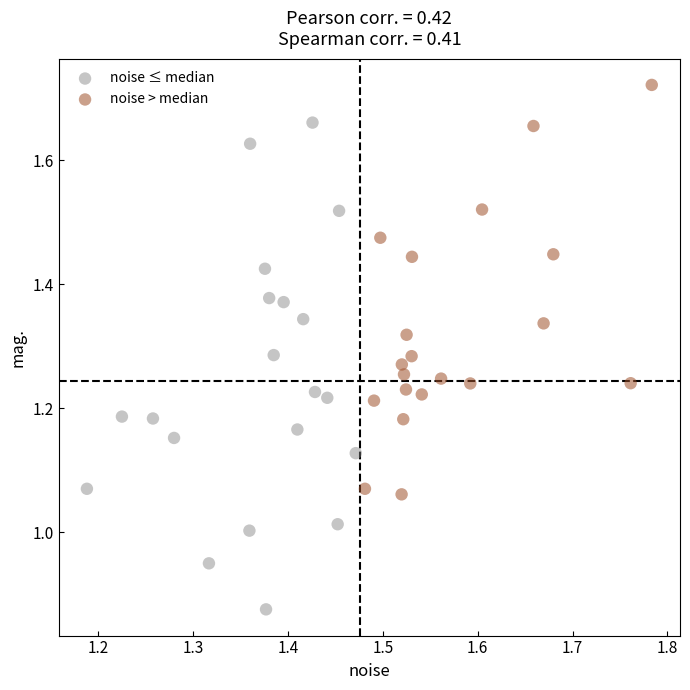

Which series reaches the maximum Y coordinate?

noise > median